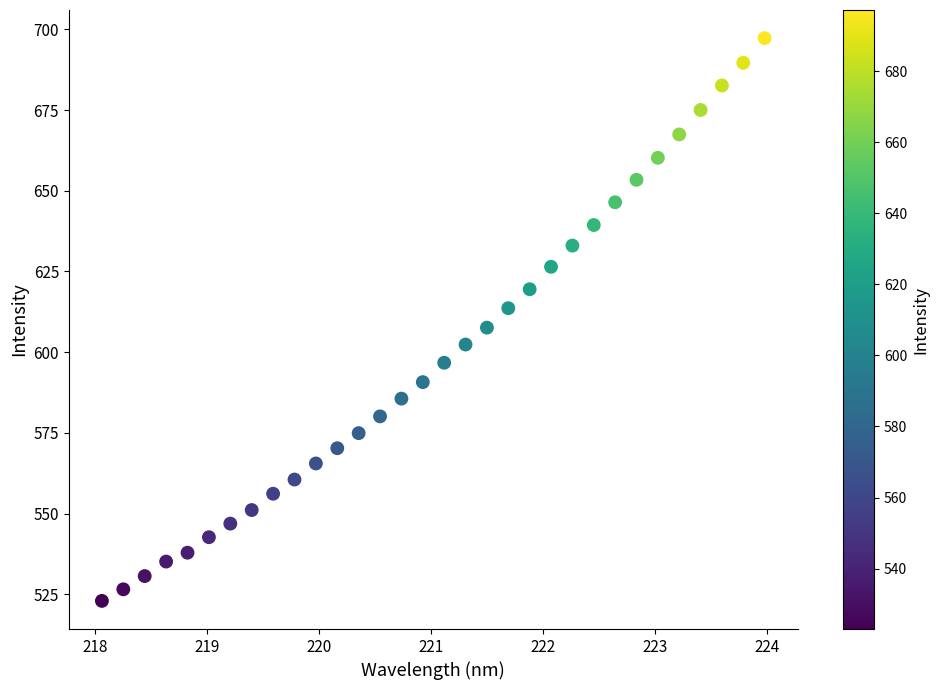

What is the range of Y values (max minus min)?

174.3